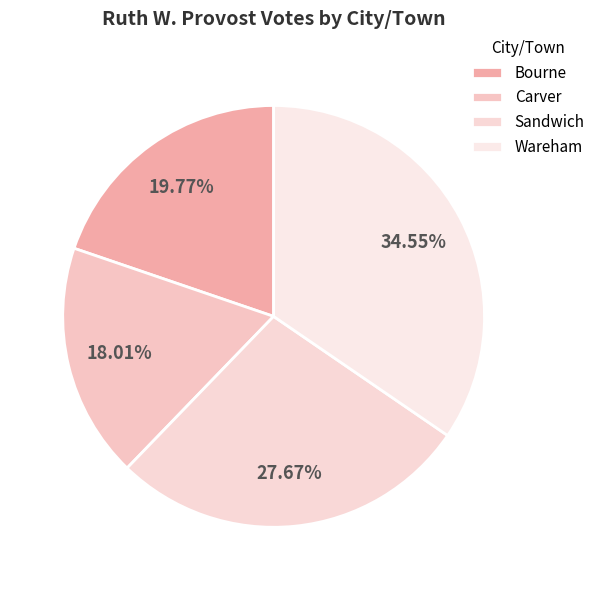

Rank the categories by value from highest to lowest.

Wareham, Sandwich, Bourne, Carver